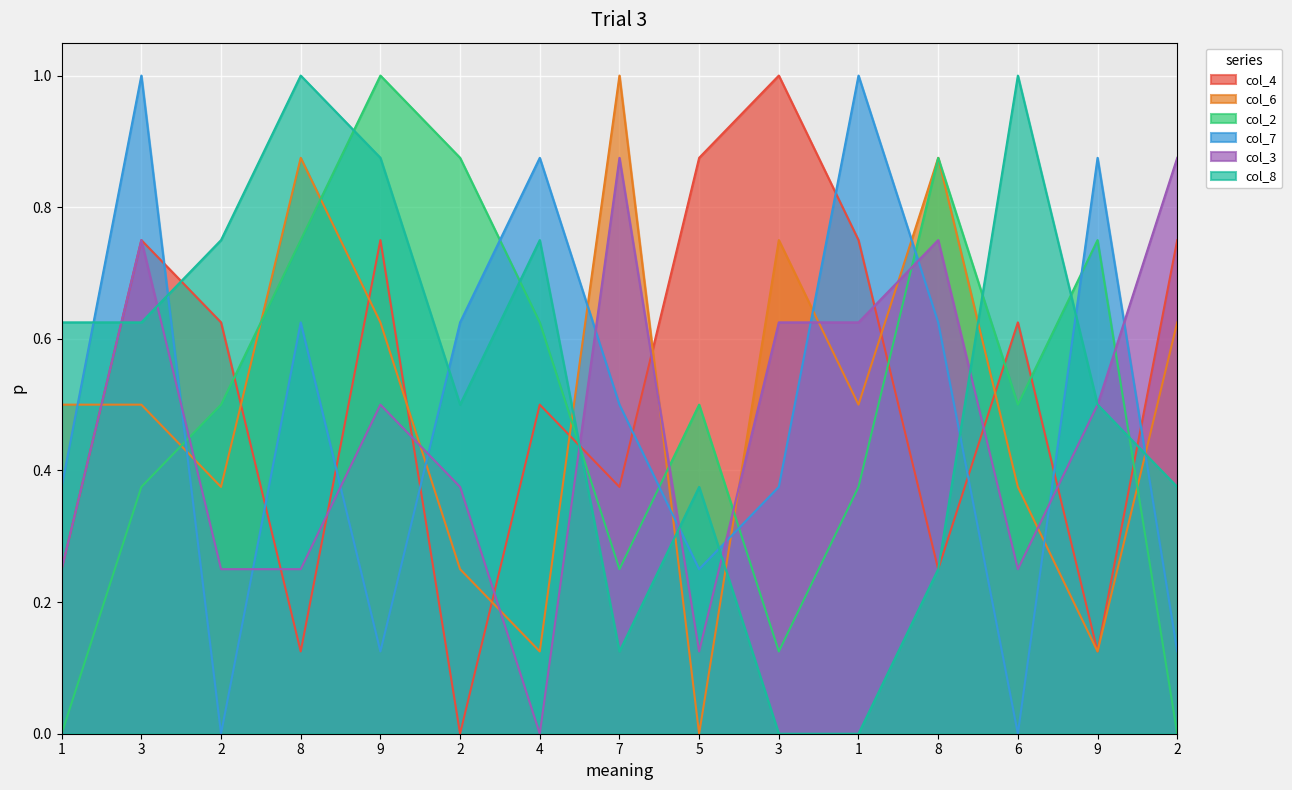

At how many categories does at least one series exceed 0?

15